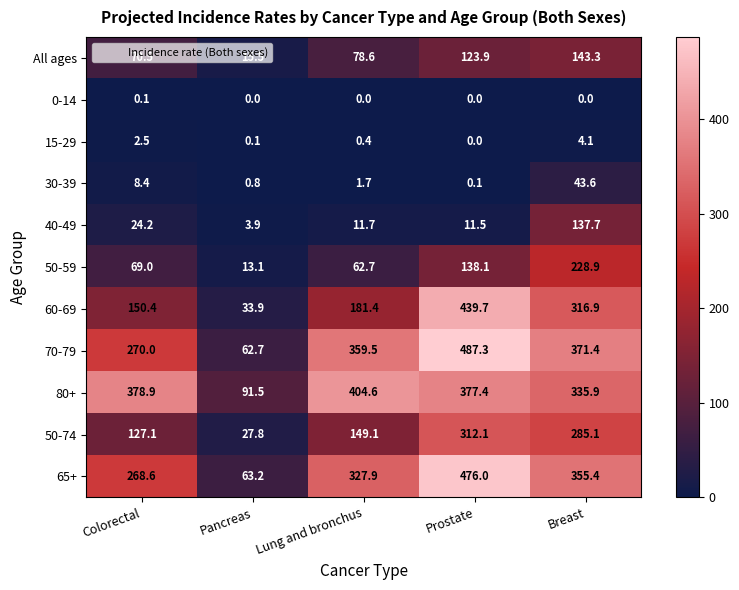

Is the value of All ages at Pancreas greater than the value of 50-59 at Breast?

No